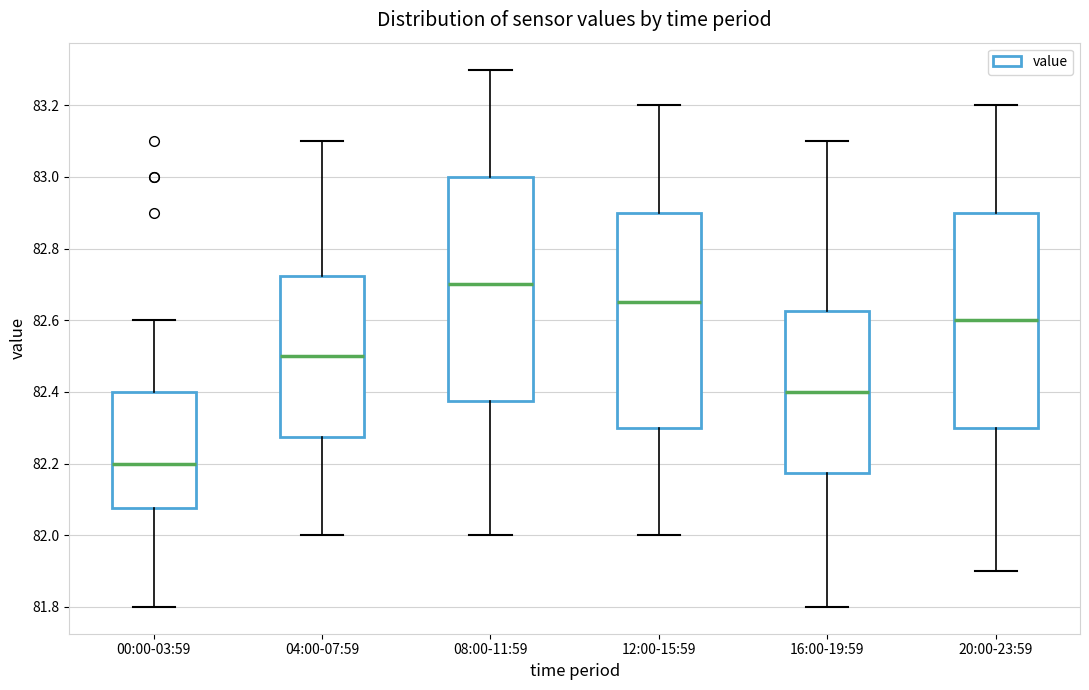

Reading left to right, read every box against the y-axis: the position of its median line, the range the box covers, and the ends of its whiskers. The values are not printed on the chart, so give them approximately, as read against the axis.

00:00-03:59: median 82.20, box 82.08 to 82.40, whiskers 81.80 to 82.60
04:00-07:59: median 82.50, box 82.28 to 82.72, whiskers 82.00 to 83.10
08:00-11:59: median 82.70, box 82.38 to 83.00, whiskers 82.00 to 83.30
12:00-15:59: median 82.66, box 82.30 to 82.90, whiskers 82.00 to 83.20
16:00-19:59: median 82.40, box 82.18 to 82.62, whiskers 81.80 to 83.10
20:00-23:59: median 82.60, box 82.30 to 82.90, whiskers 81.90 to 83.20